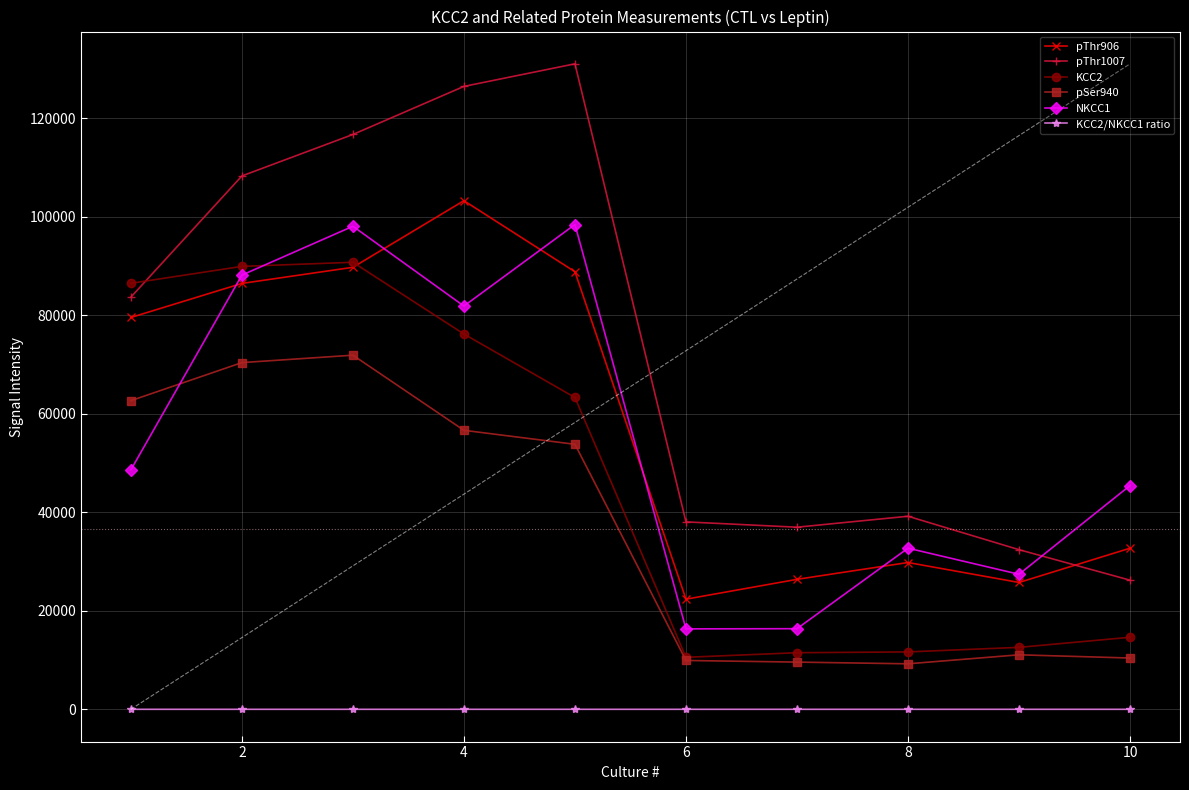

True or false: pThr1007 and KCC2/NKCC1 ratio cross at least once.

False